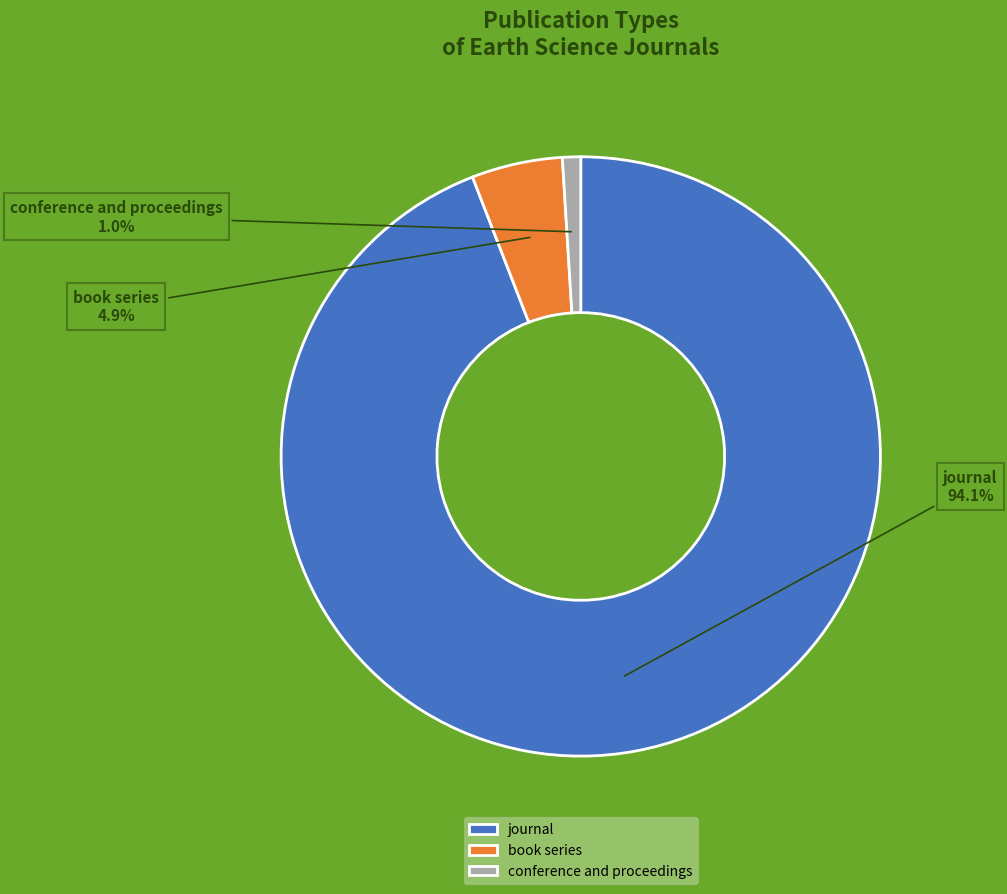

Do journal and book series together represent more than half of the pie?

Yes